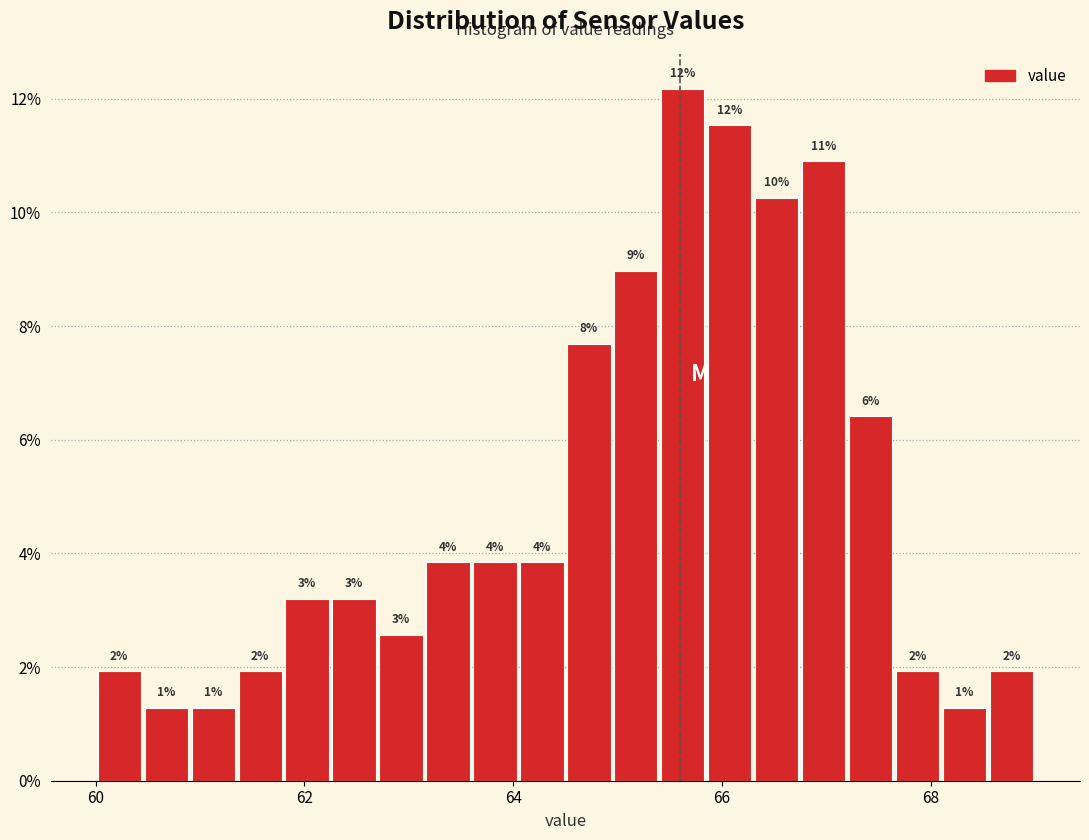

Around what value on the x-axis is the tallest bar? Give the approximate position of its centre, as read against the axis.

65.6